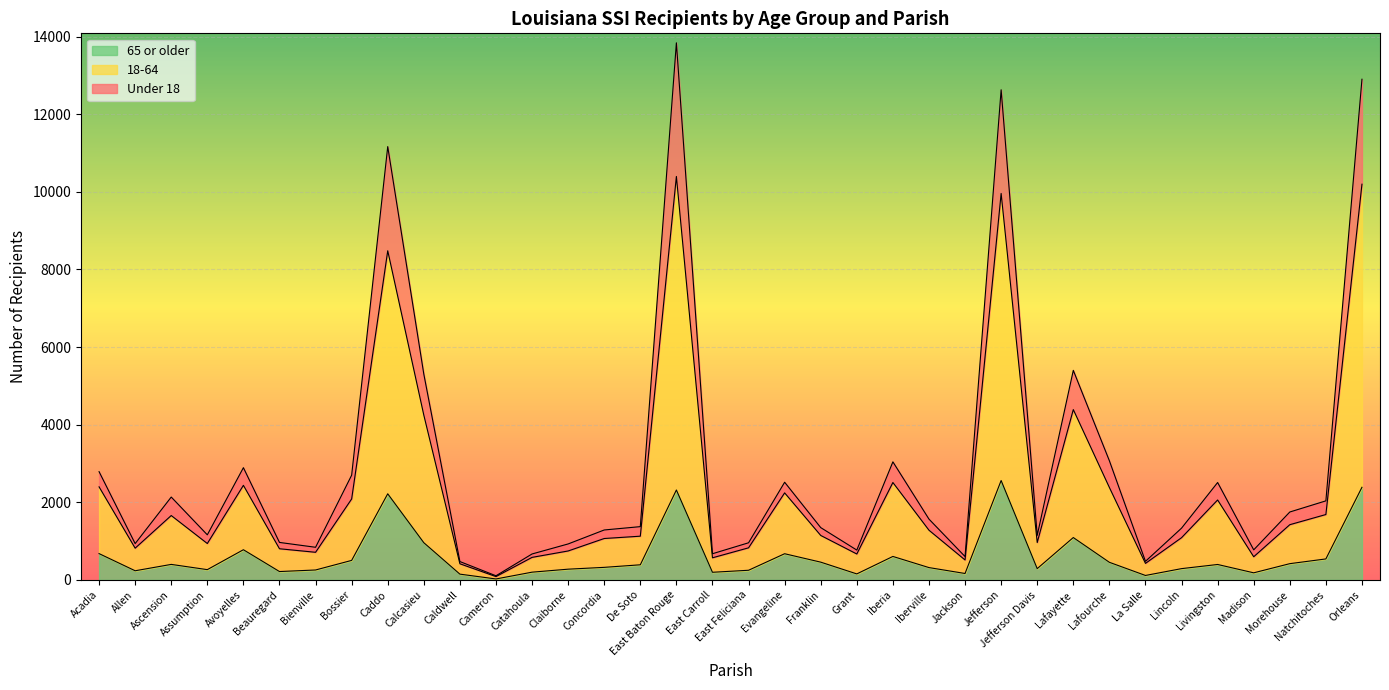

How many lines are shown in the chart?

3